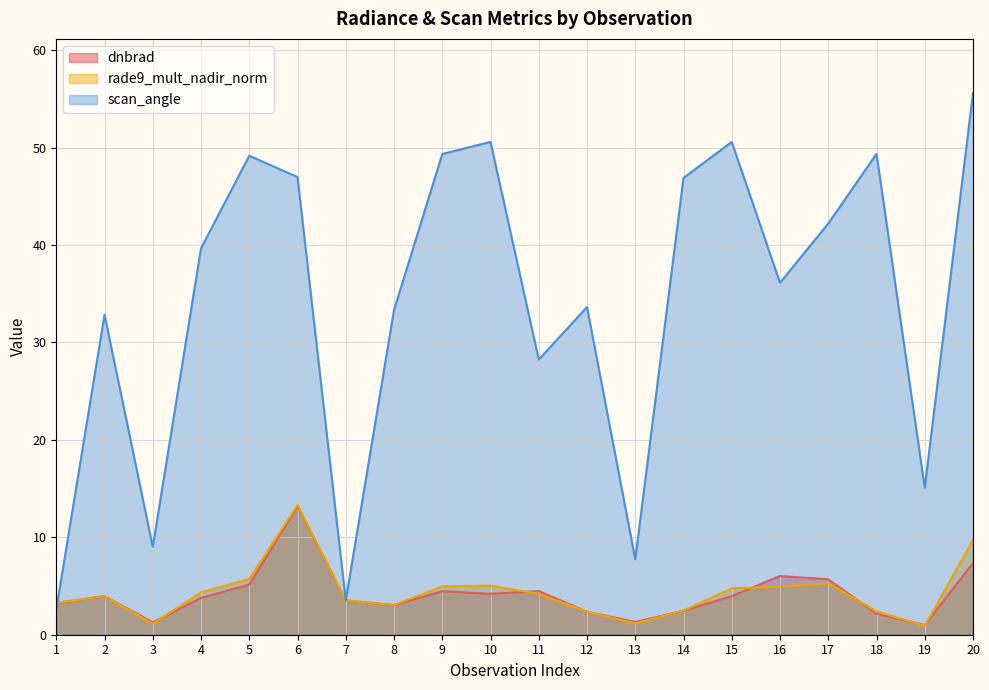

The rade9_mult_nadir_norm series shows 5.0 at 16. True or false?

True